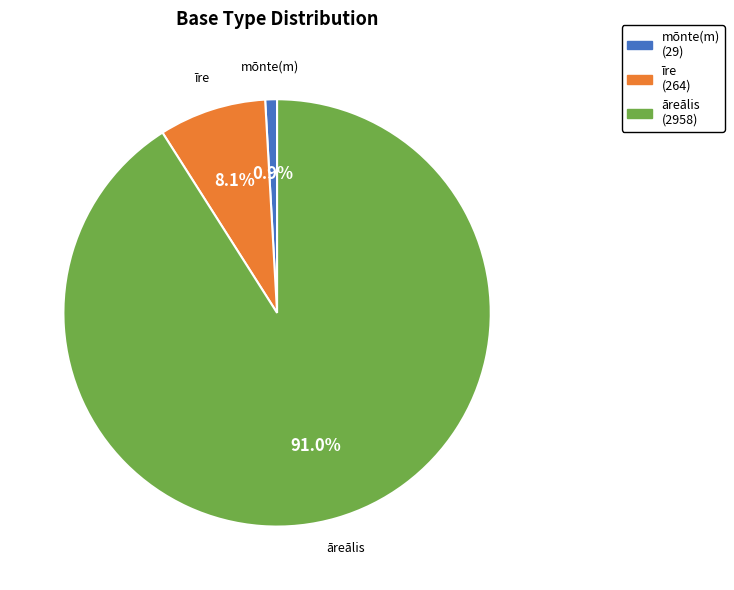

Does any single category account for the majority?

Yes